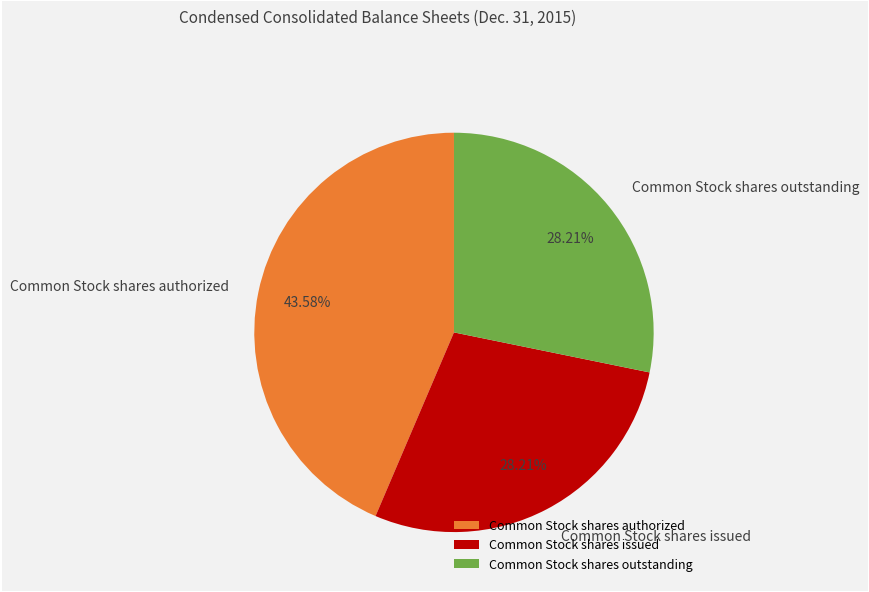

What is the ratio of the value at Common Stock shares authorized to the value at Common Stock shares issued?

1.5